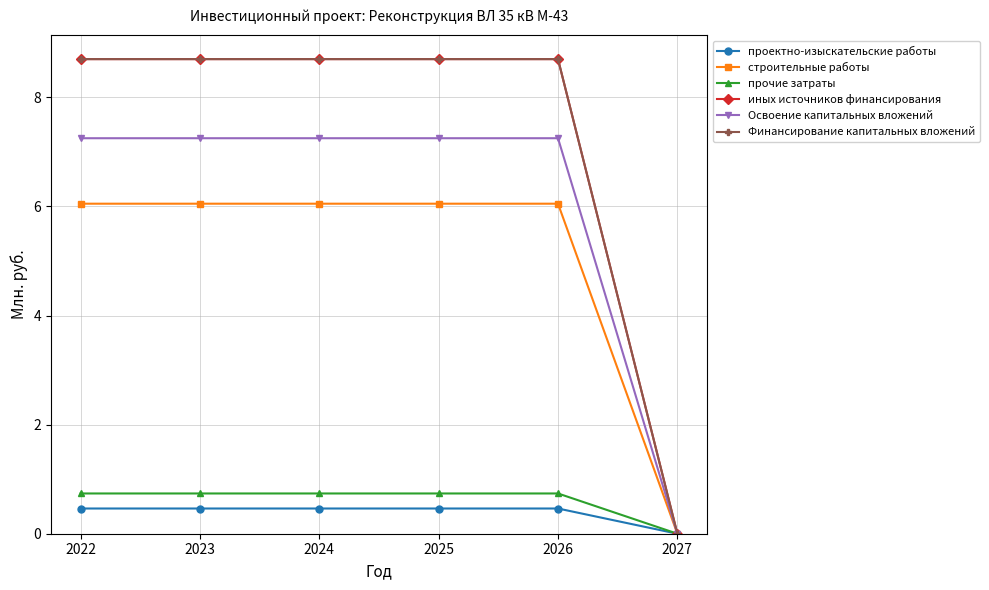

Does the chart have visible grid lines?

Yes